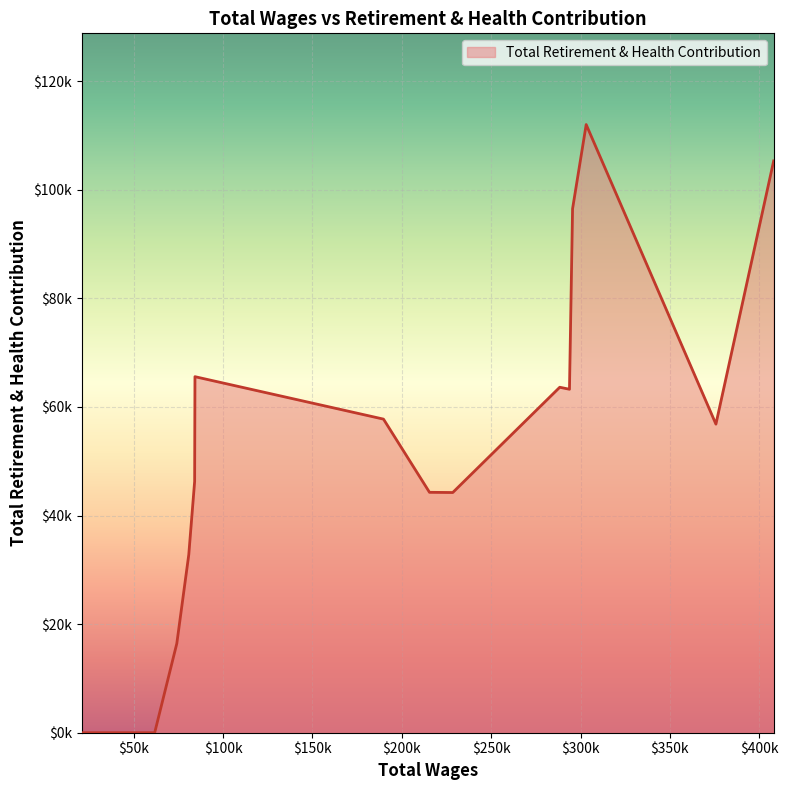

At which label is the value closest to 55999?

375752.0